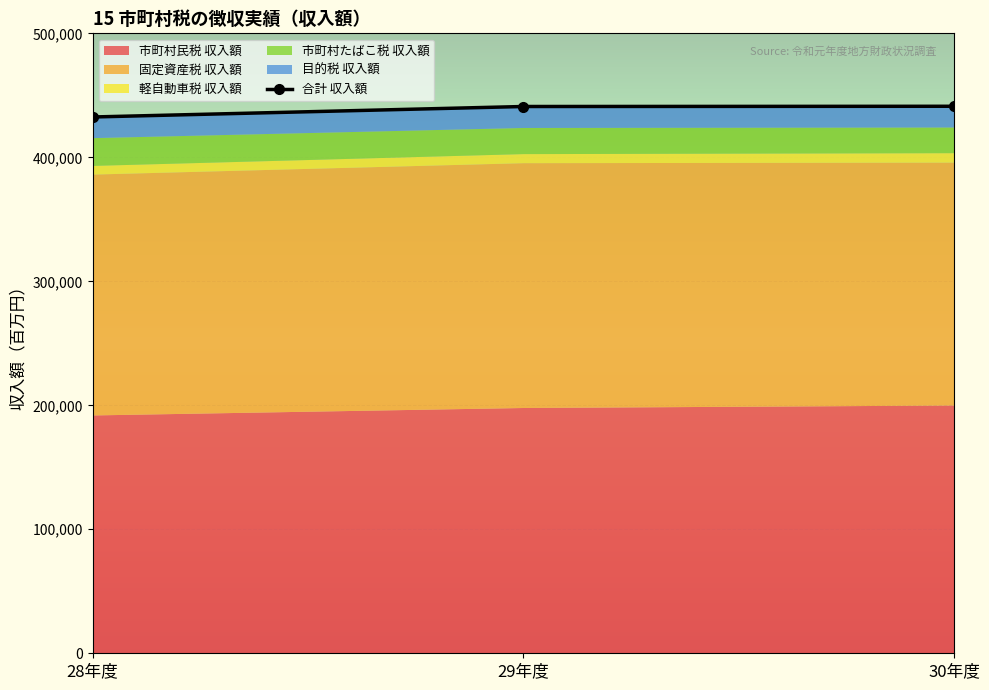

At which label does 合計 収入額 first exceed 440989?

30年度